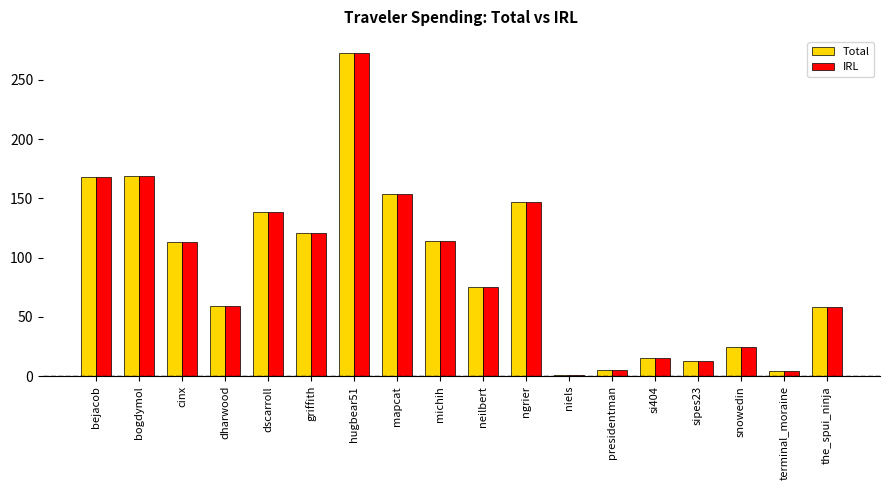

What is the label of the 1st bar from the right?

the_spui_ninja